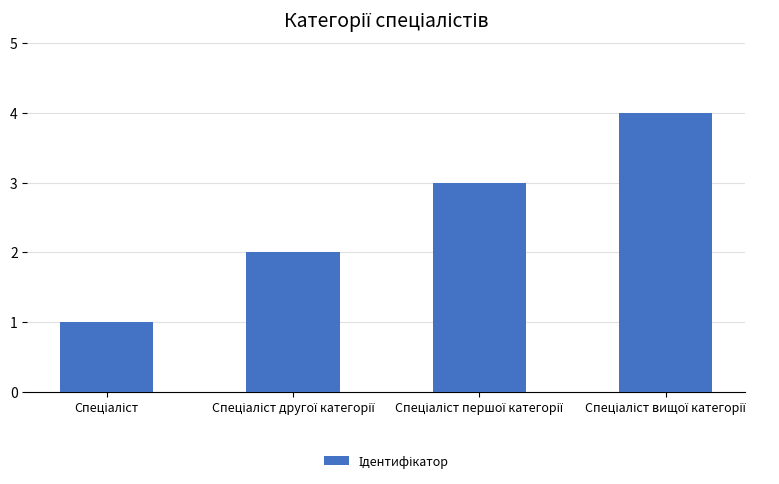

What is the sum of all values?

10